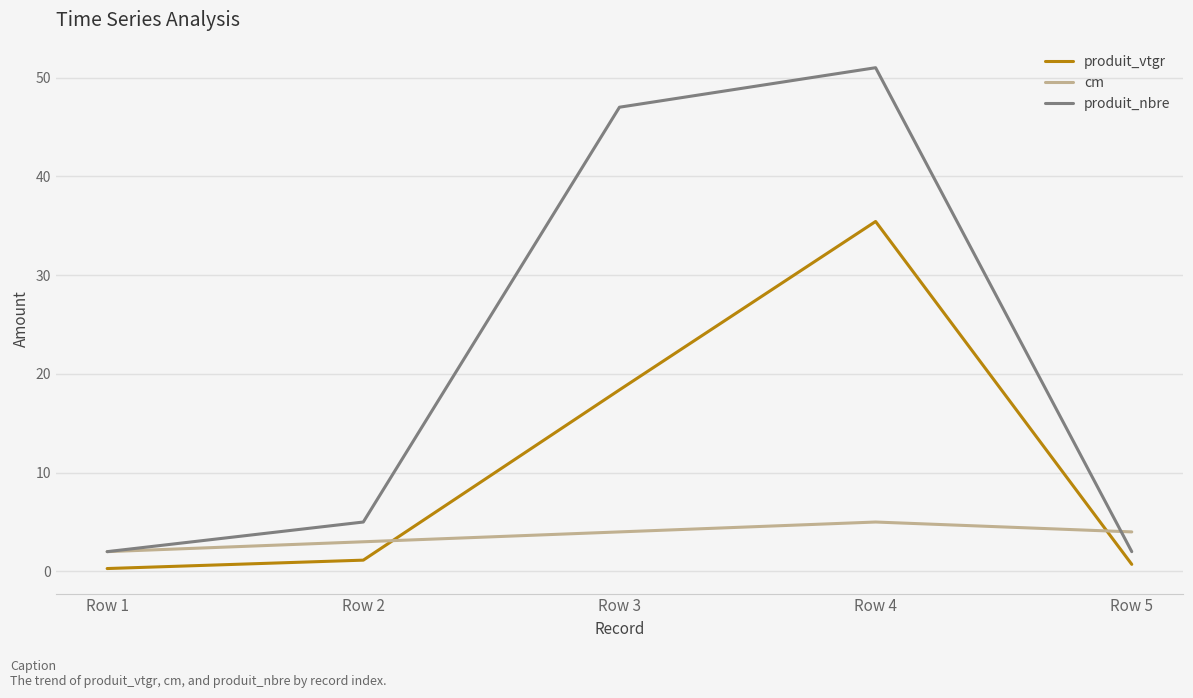

Reading left to right, list all the values displayed in this chart.

produit_vtgr: Row 1=0.3	Row 2=1.1	Row 3=18.4	Row 4=35.4	Row 5=0.7
cm: Row 1=2.0	Row 2=3.0	Row 3=4.0	Row 4=5.0	Row 5=4.0
produit_nbre: Row 1=2.0	Row 2=5.0	Row 3=47.0	Row 4=51.0	Row 5=2.0